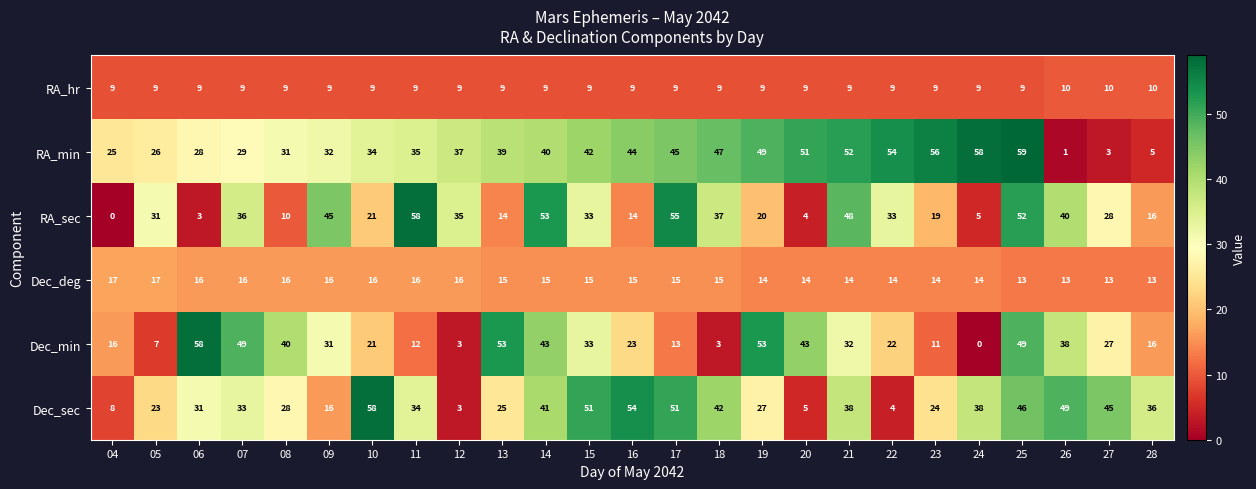

Read the Dec_deg value at 14.

15